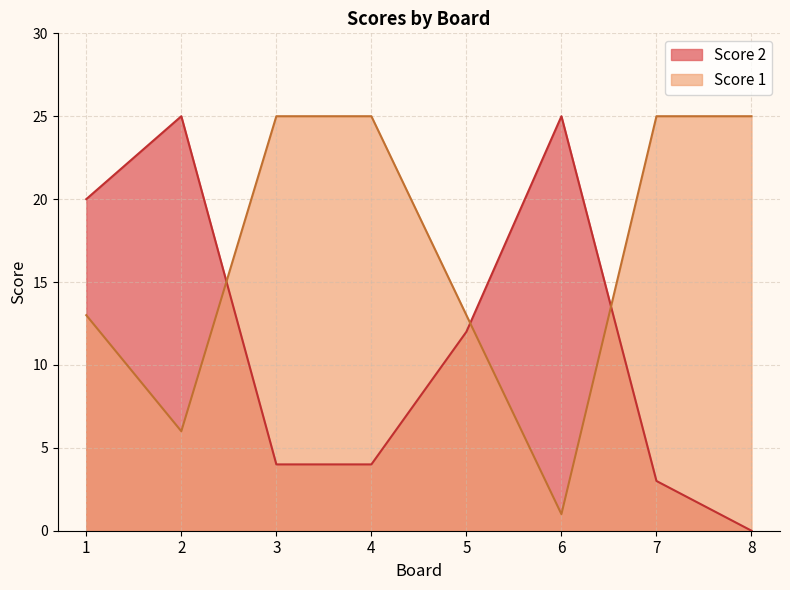

True or false: Score 2 and Score 1 intersect in this chart.

True